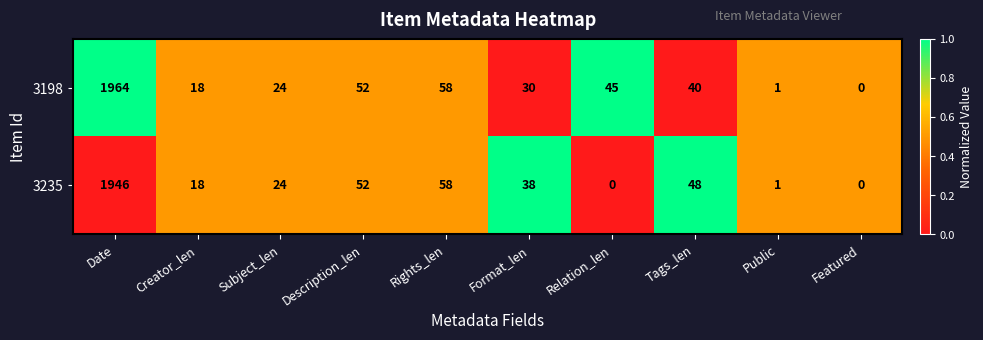

What value does the 3235 series have at Rights_len, to the nearest 50?

50